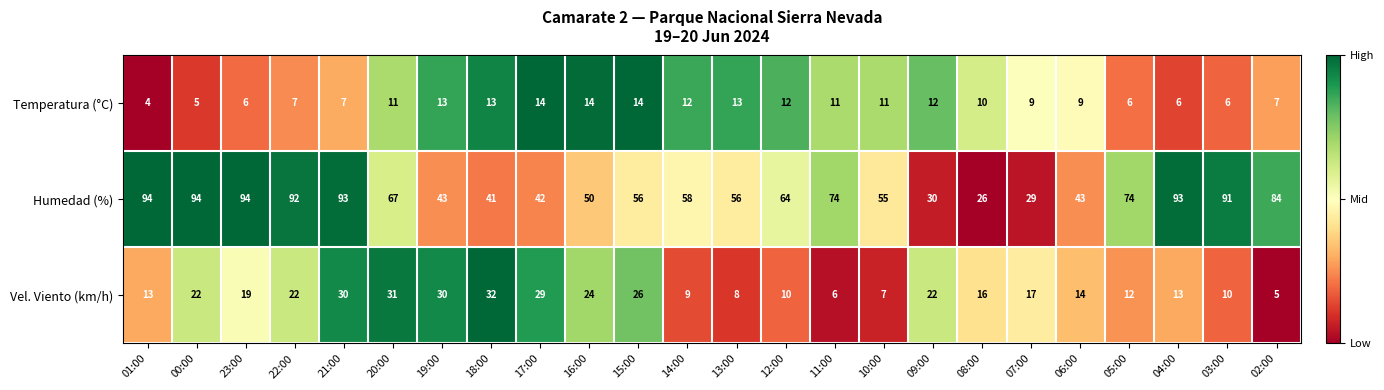

True or false: Vel. Viento (km/h) has a value of 14 at 03:00.

False